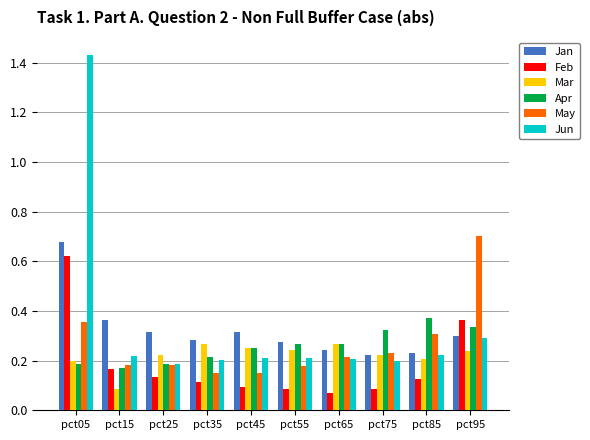

Is the value of Mar at pct65 greater than the value of Apr at pct95?

No